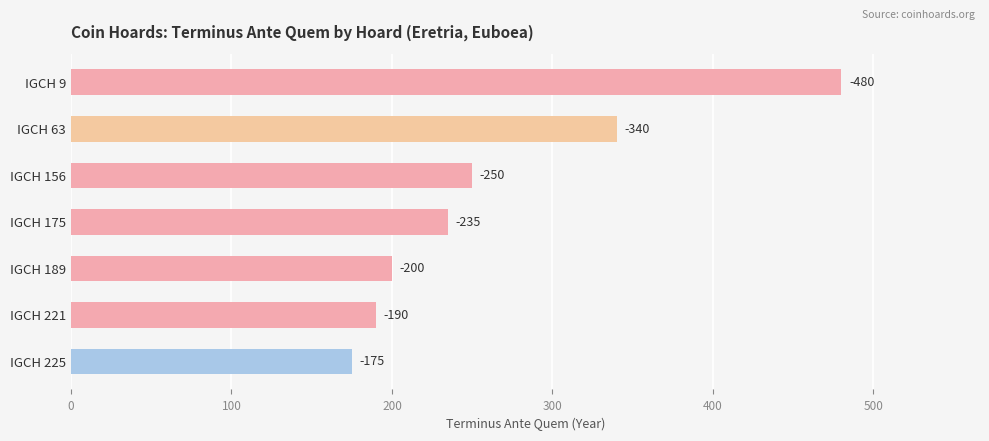

How many bars are there in total?

7